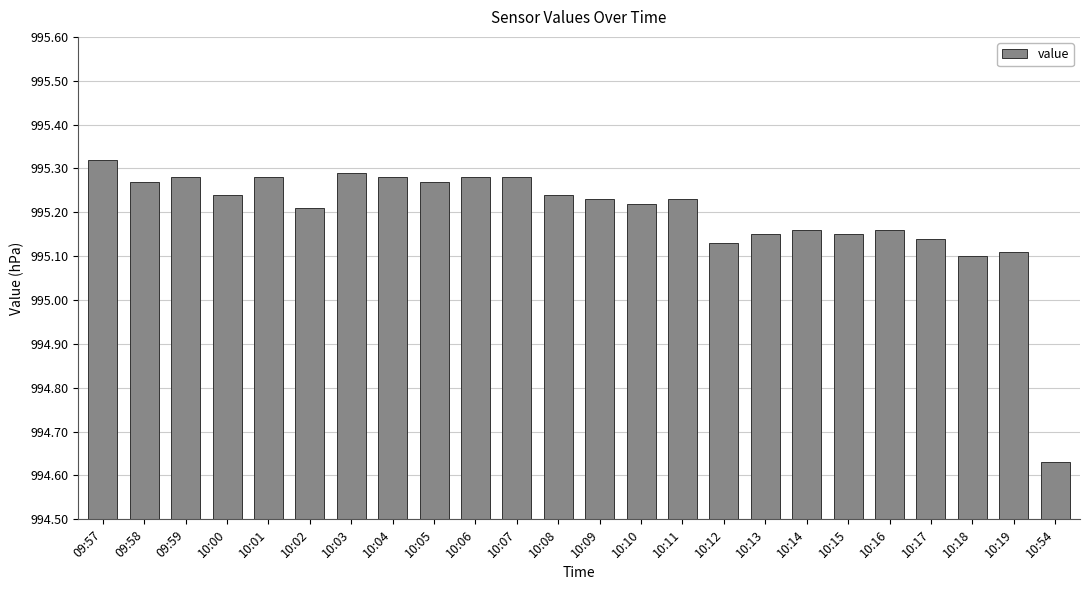

At which category does the chart reach its peak across all series?

09:57